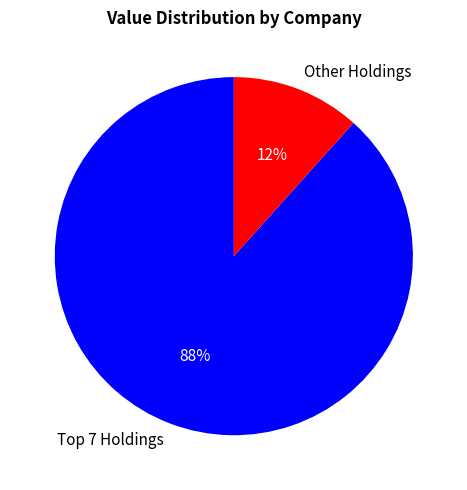

To the nearest percent, what is the average slice percentage?

50%